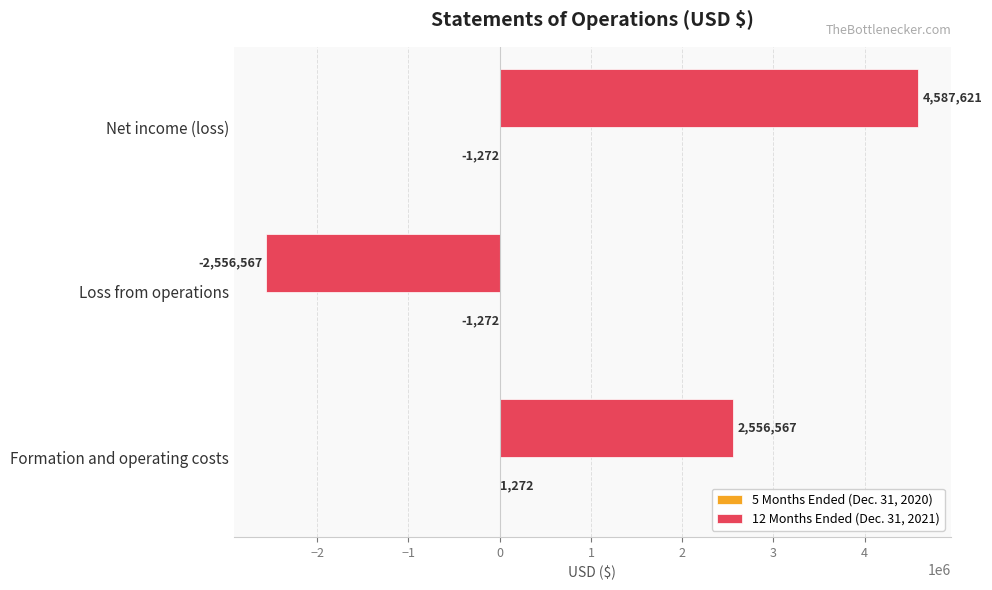

How many values in 12 Months Ended (Dec. 31, 2021) are above zero?

2